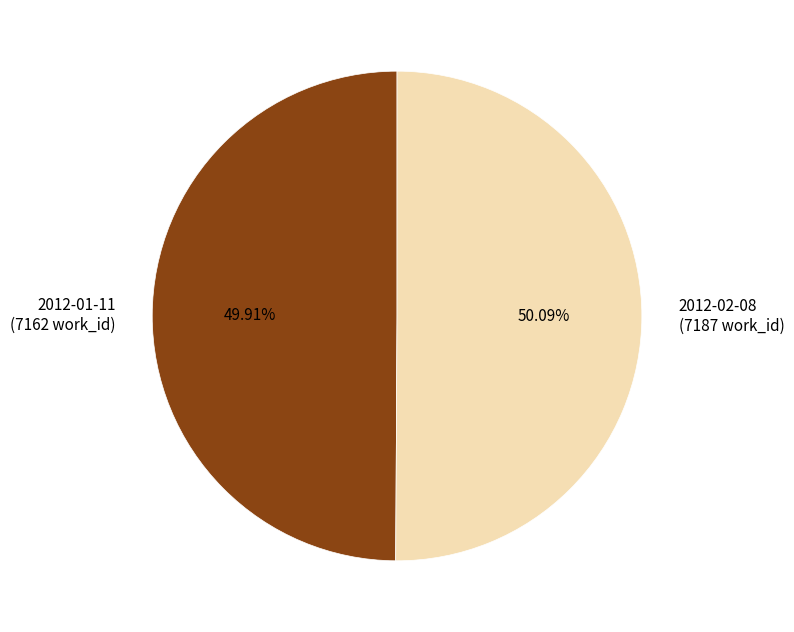

Combined, what portion of the pie is 2012-01-11 and 2012-02-08?

100.0%